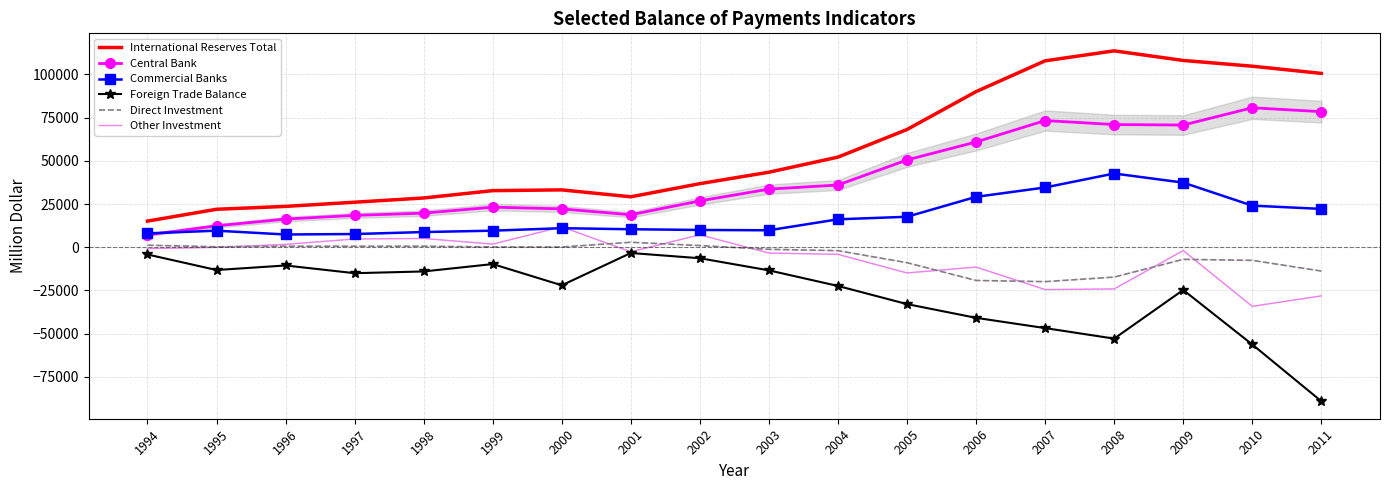

What value does the International Reserves Total series have at 2002?

36786.9